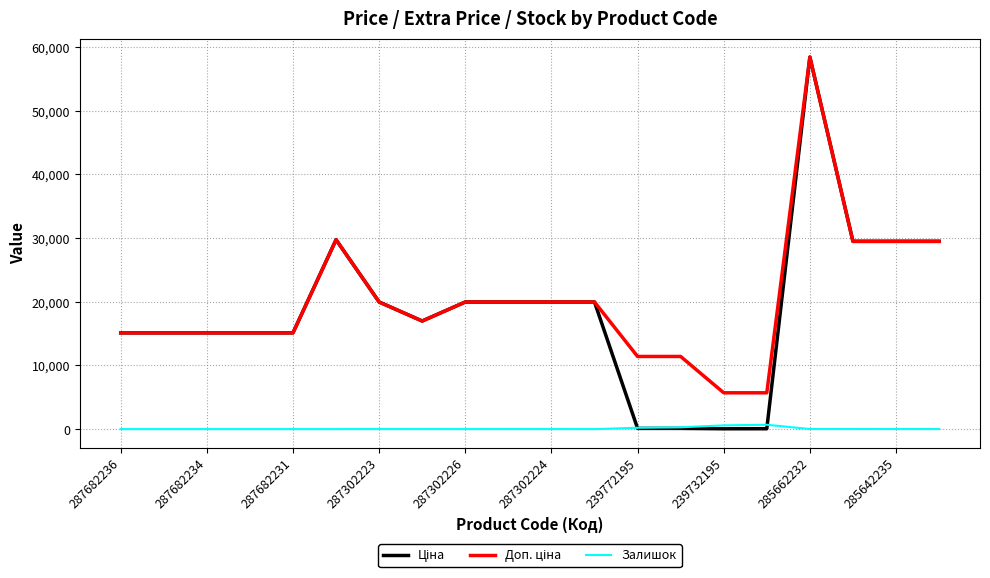

What is the maximum value shown in the chart?

58426.5